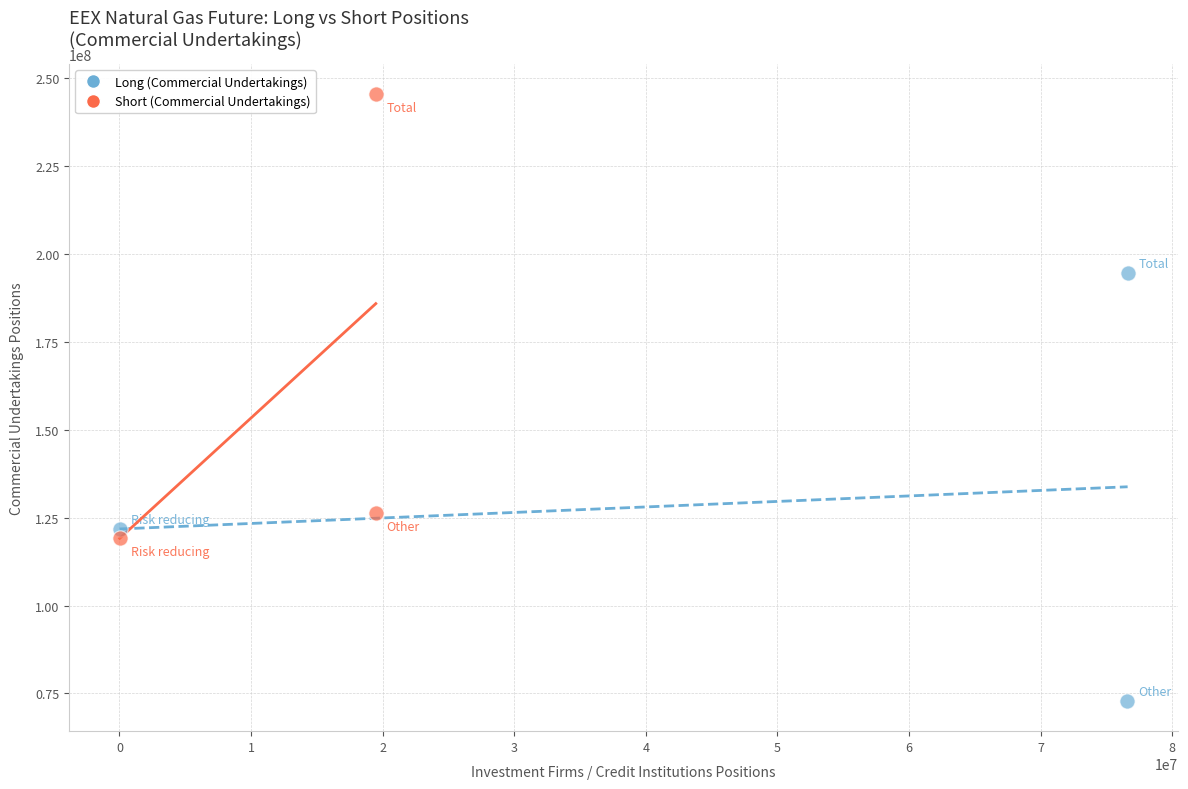

Which series contains the lowest Y value?

Long (Commercial Undertakings)